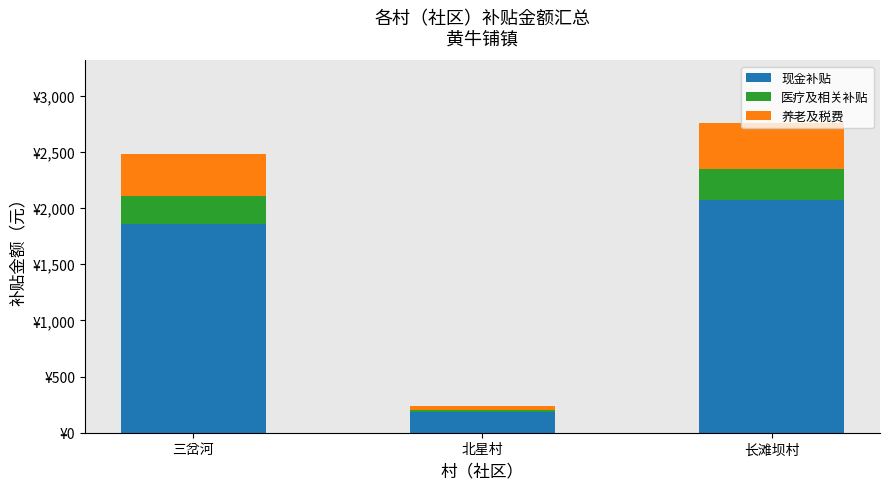

What is the average value of the 医疗及相关补贴 series?

183